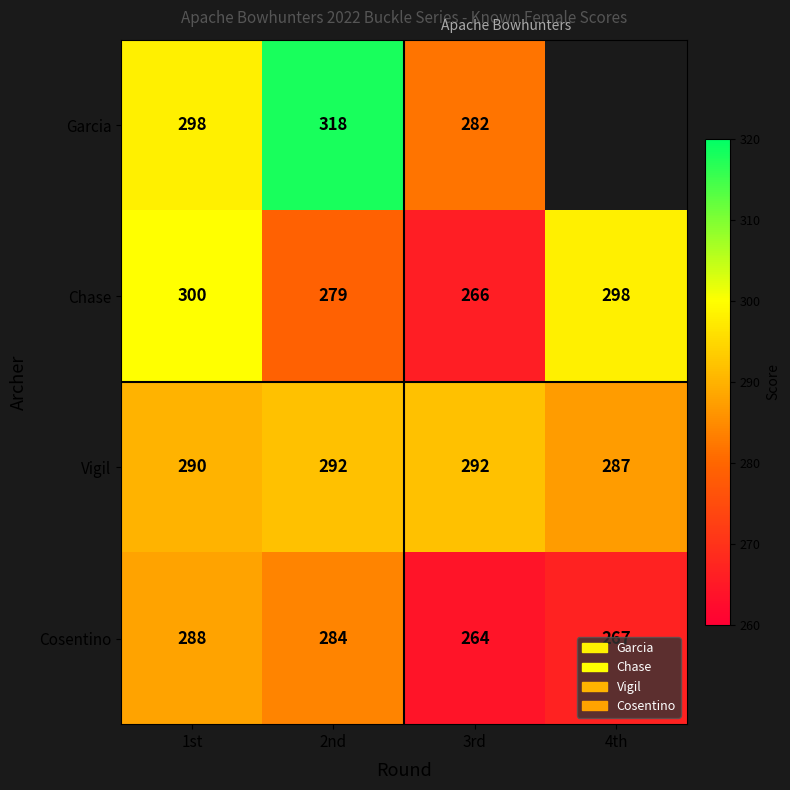

Which category has the lowest value in the Chase series?

3rd